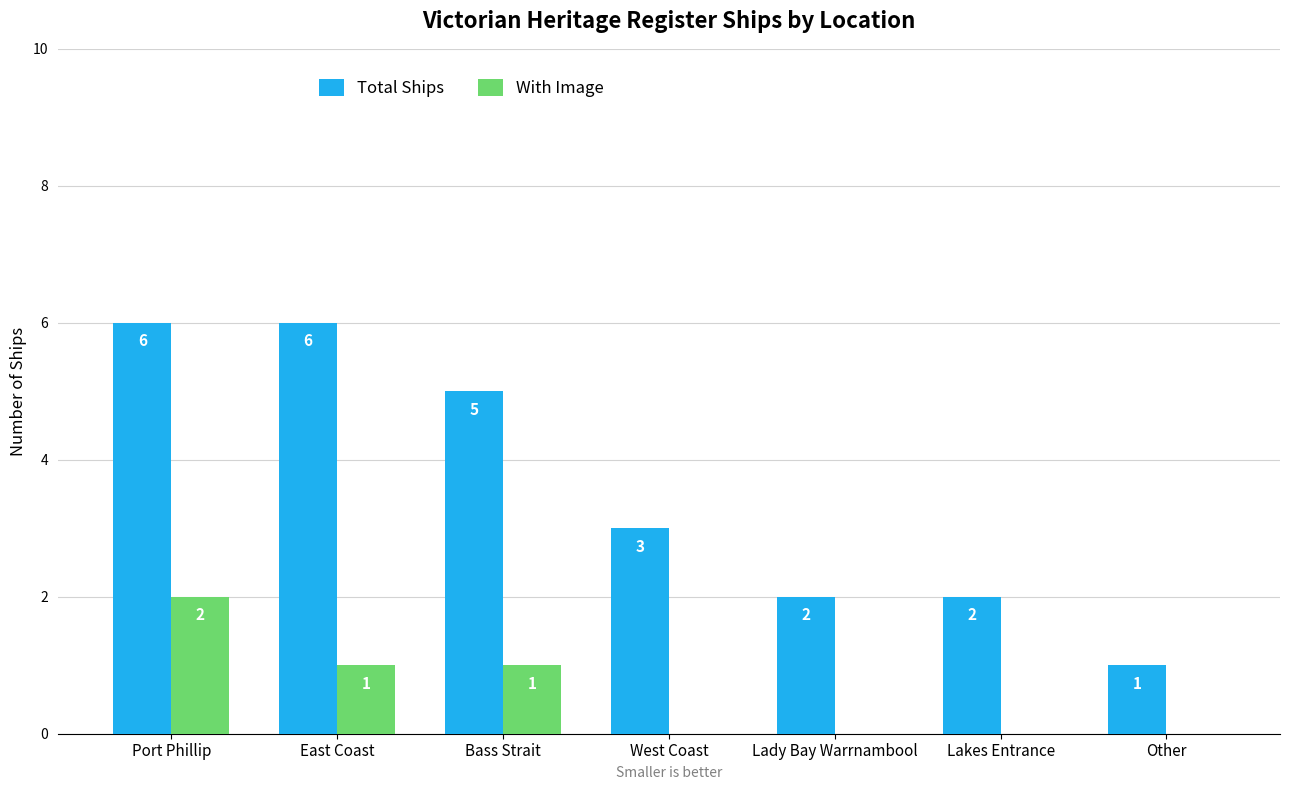

How many With Image values are between 0 and 1?

6